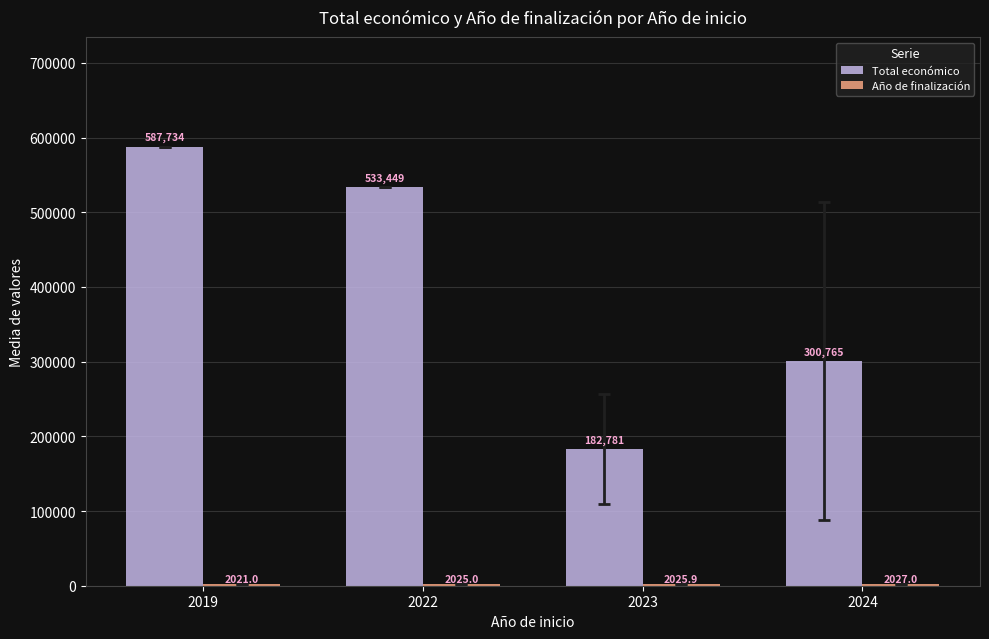

Read the Total económico value at 2023.

182780.9